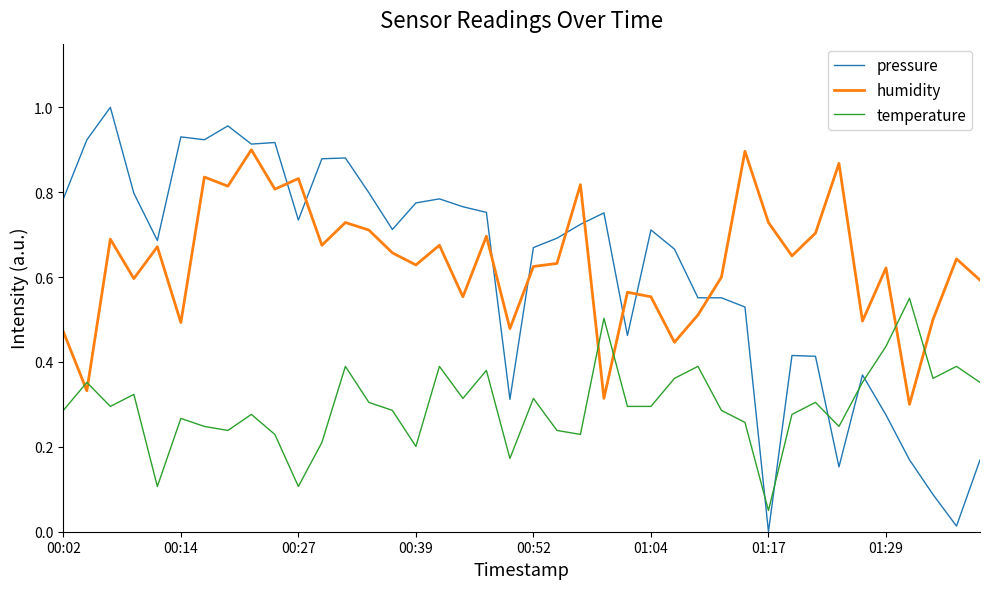

What is the sum of all humidity values?

25.3